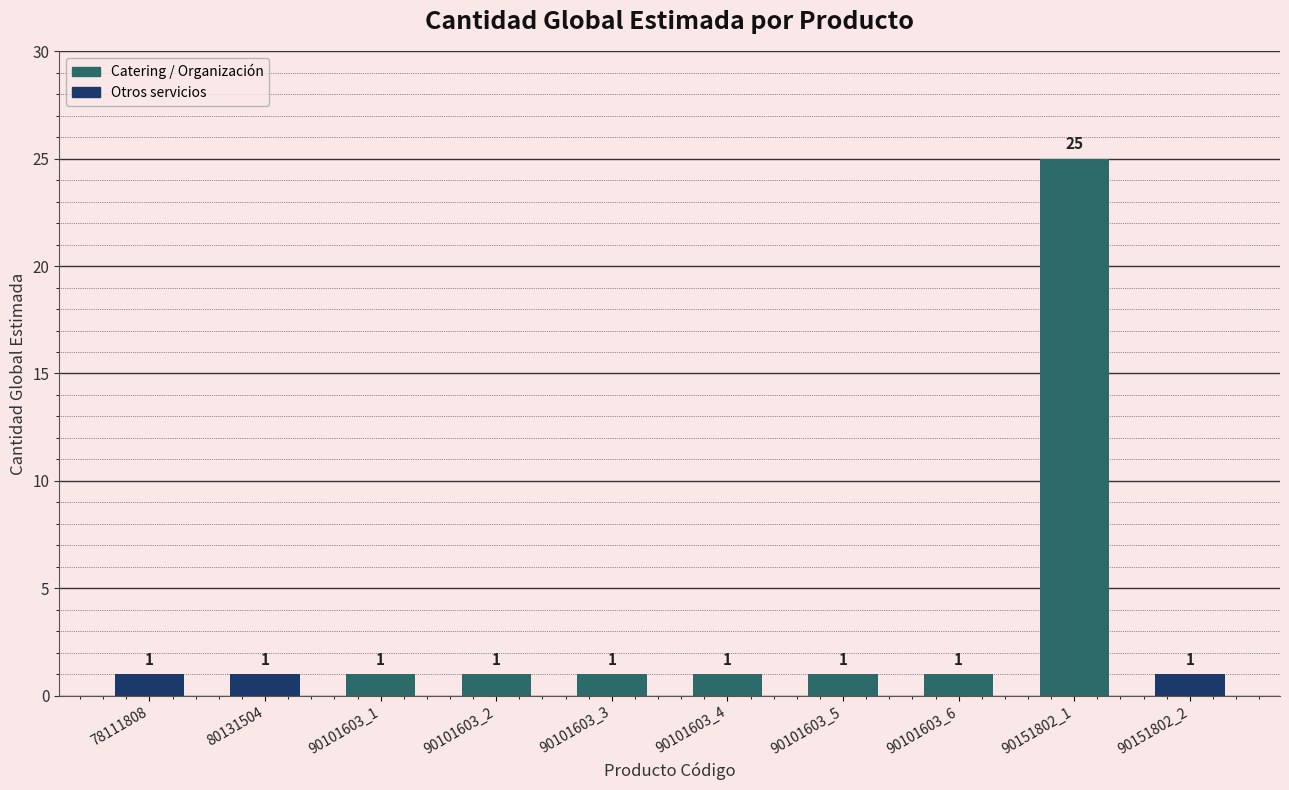

What is the sum of the values at 90151802_2 and 90151802_1?

26